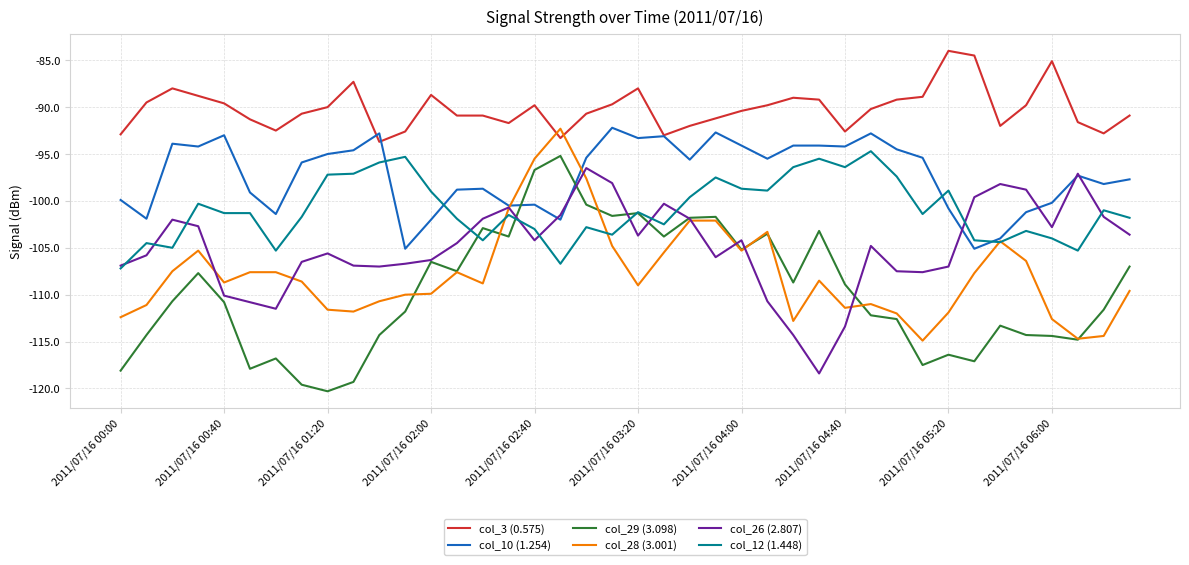

How many values in the col_29 (3.098) series are below -110?

21